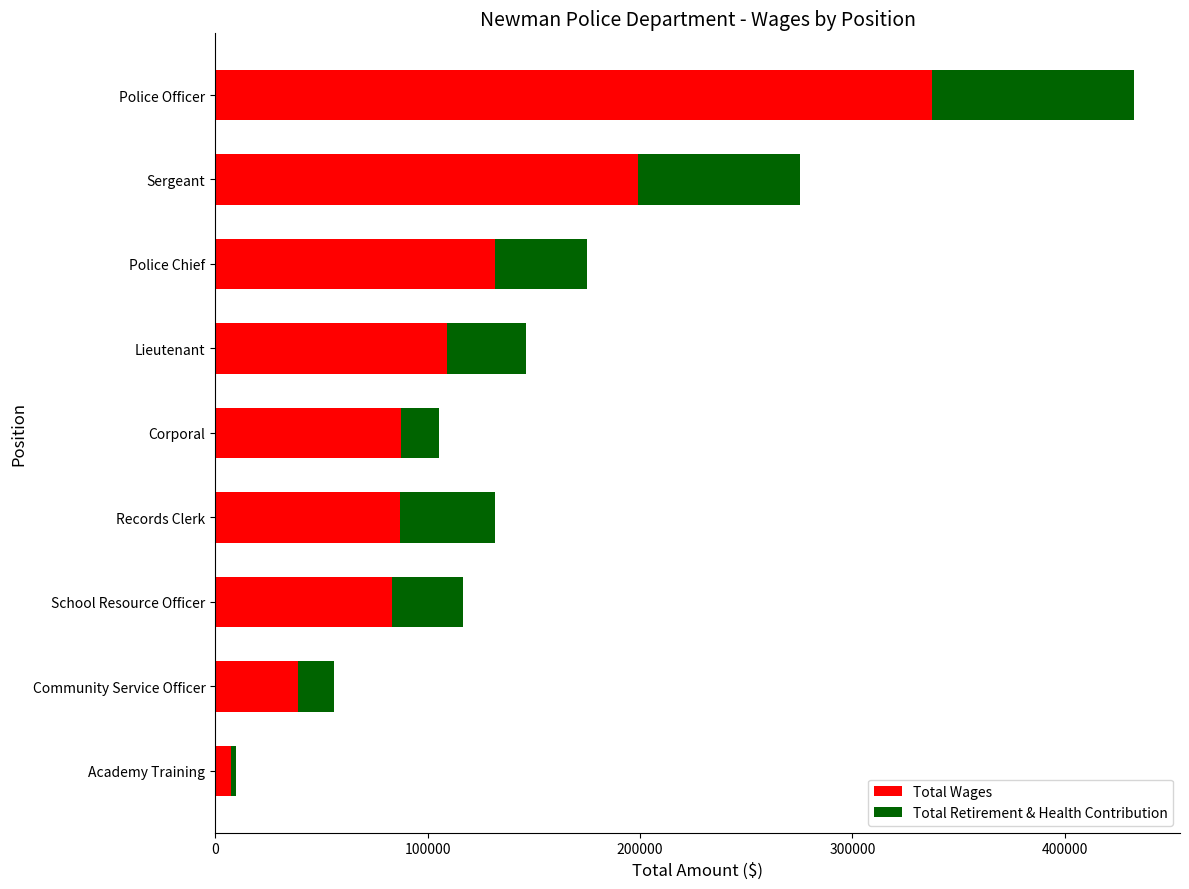

Where is Total Wages nearest to the value 172524?

Sergeant